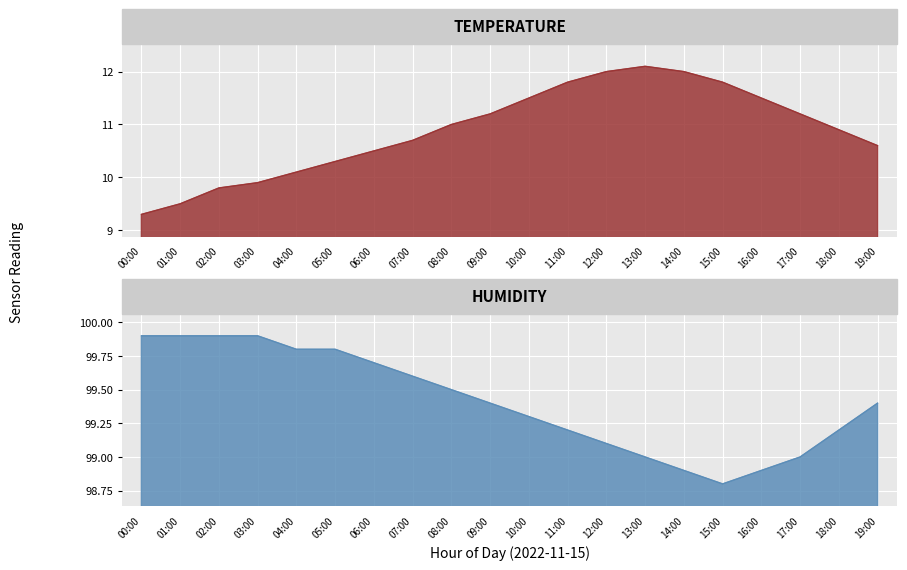

True or false: temperature and humidity cross at least once.

False